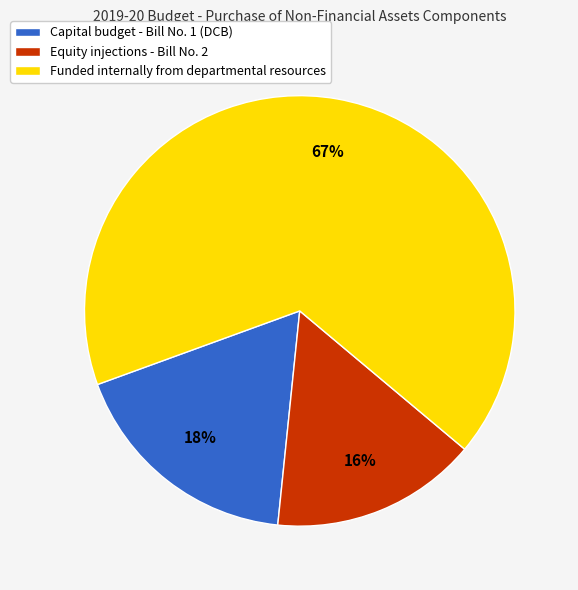

Is it true that Equity injections - Bill No. 2 is 16% of the pie?

True